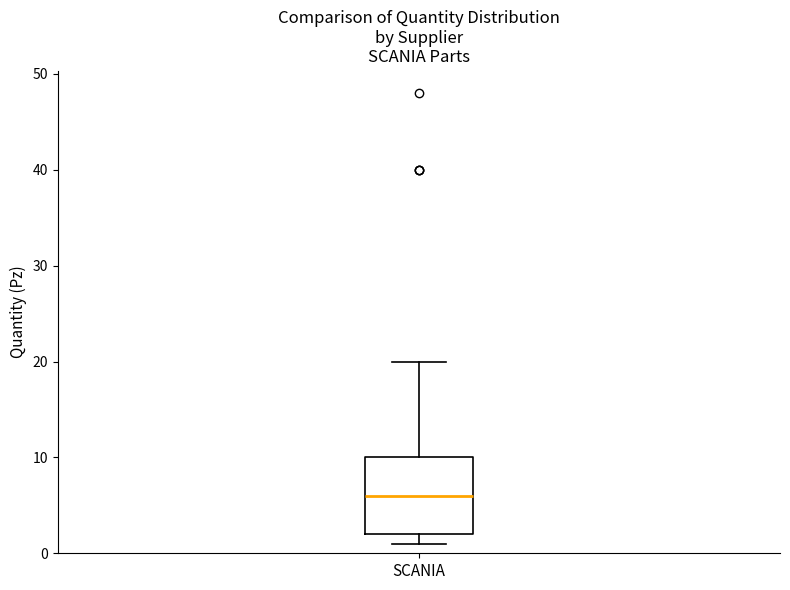

Transcribe this box plot: give where the median line is, the range the box spans, and where the two whiskers end, as read against the y-axis. The values are not printed on the chart, so give them approximately, as read against the axis.

median 6, box 2 to 10, whiskers 1 to 20